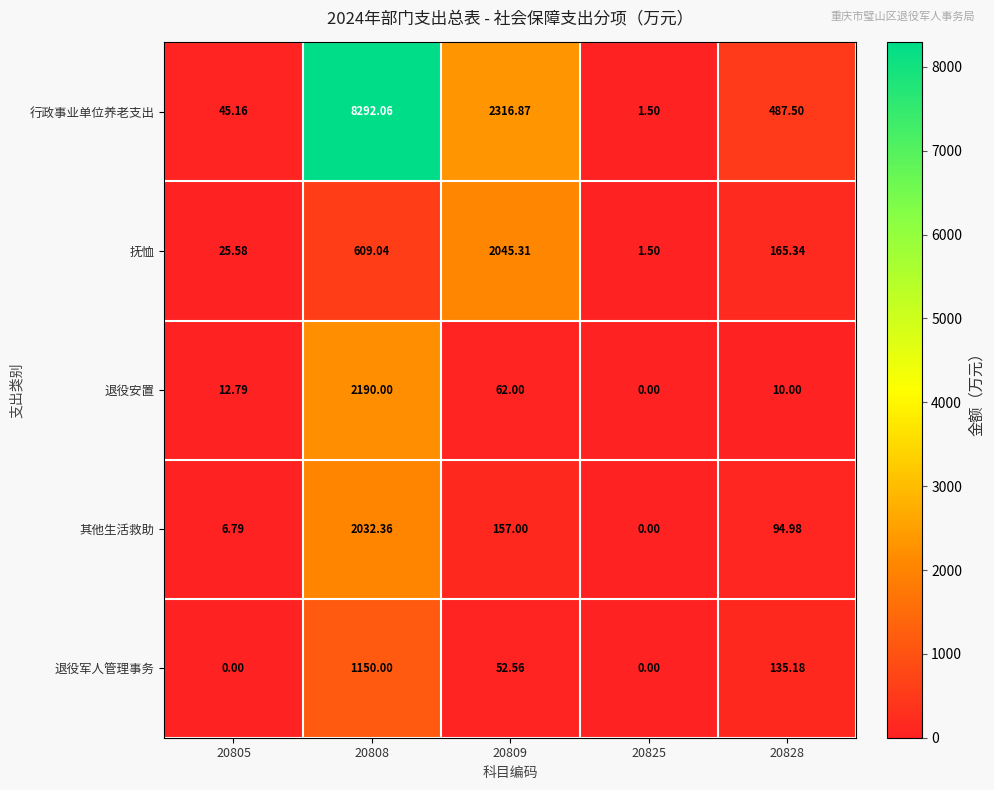

Which category has the highest value across all series?

20808